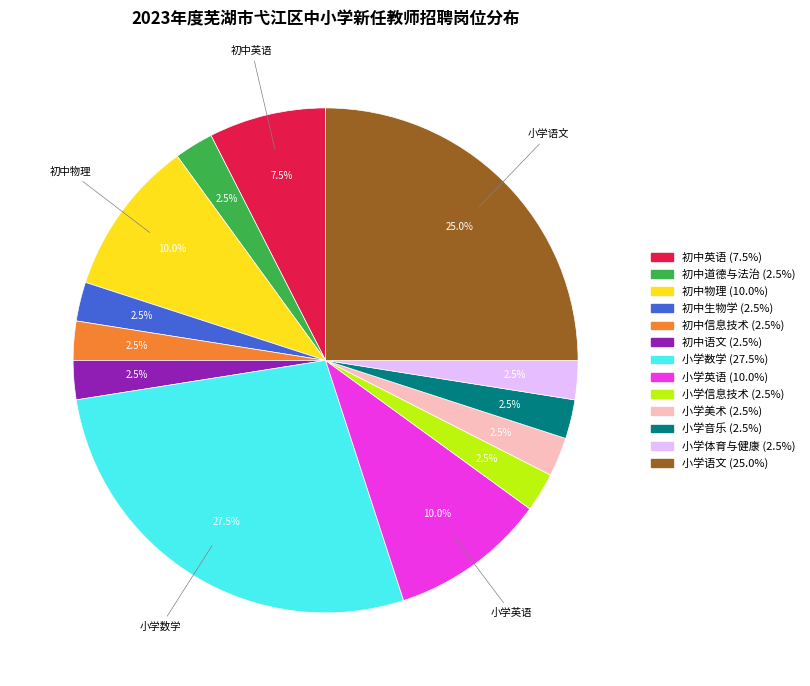

Is there any slice that represents more than half of the pie?

No